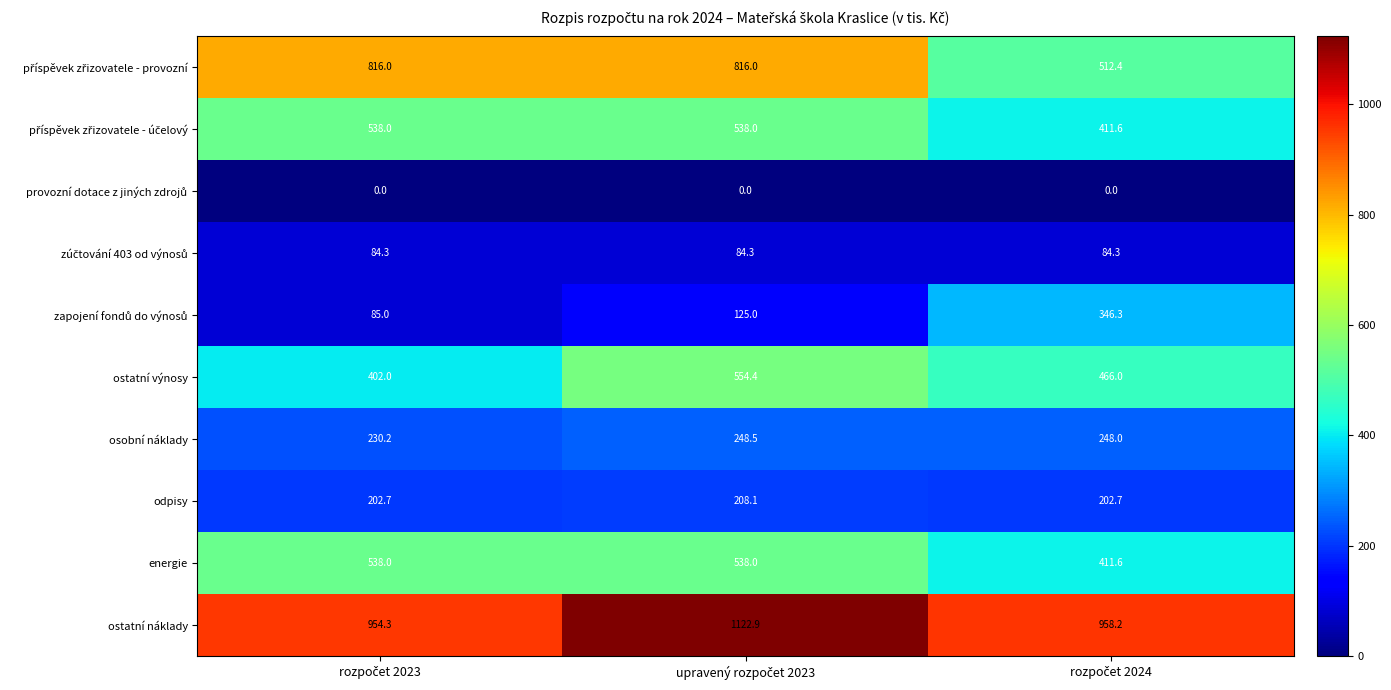

What is the maximum value shown in the chart?

1122.9